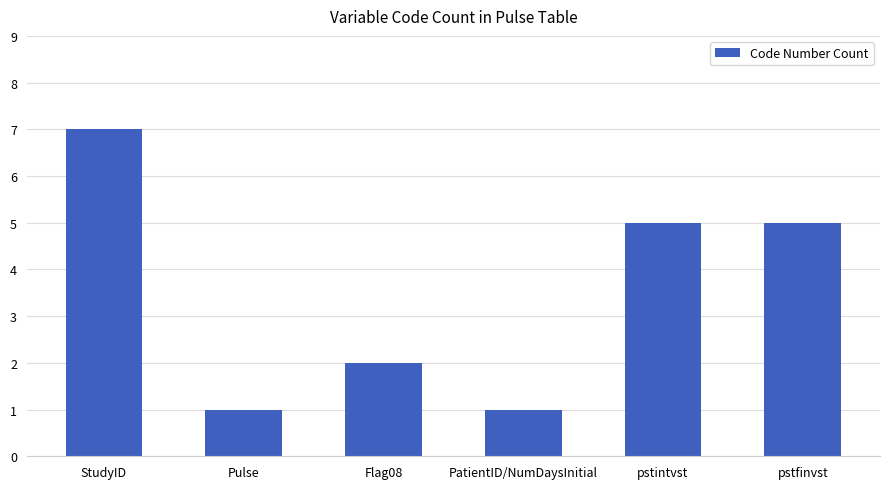

Reading left to right, transcribe all the data shown in this chart.

StudyID=7	Pulse=1	Flag08=2	PatientID/NumDaysInitial=1	pstintvst=5	pstfinvst=5